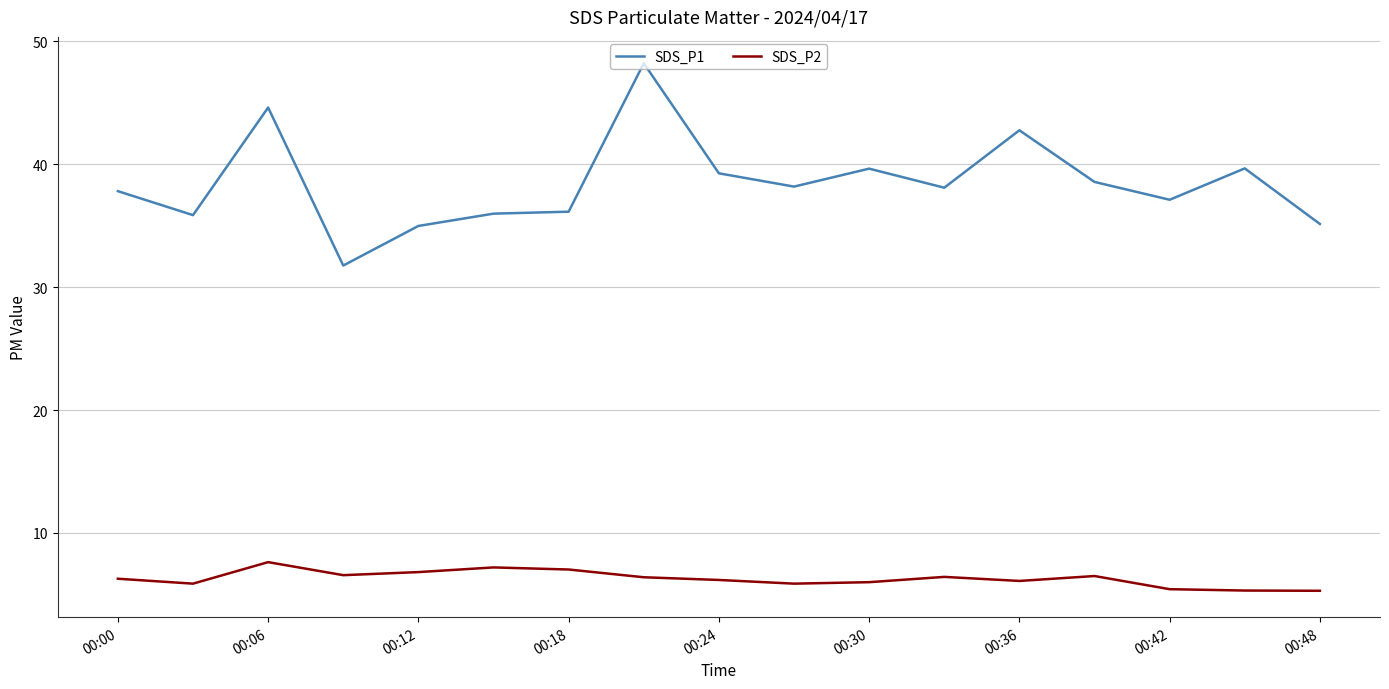

What is the difference between the maximum and minimum values in the SDS_P2 series?

2.3